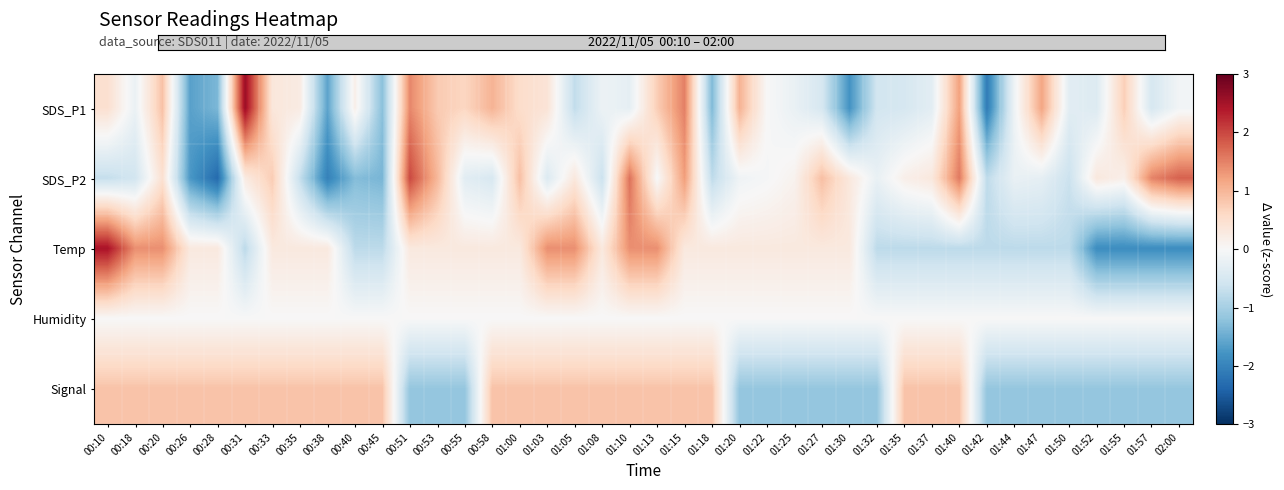

Which series has the largest range (max minus min)?

SDS_P1